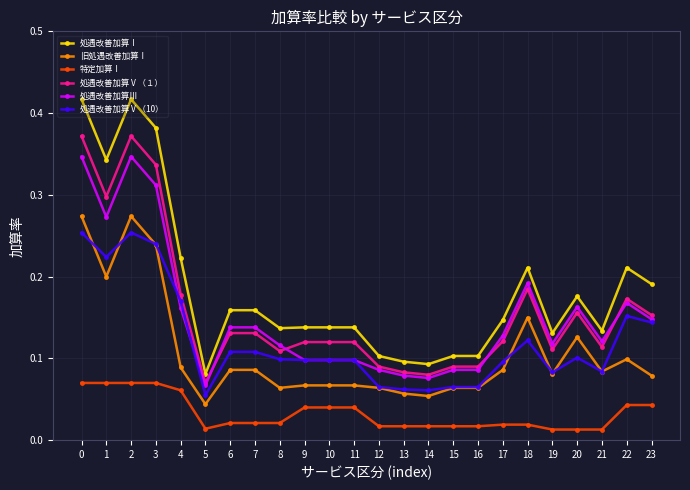

How many distinct data groups are displayed?

6